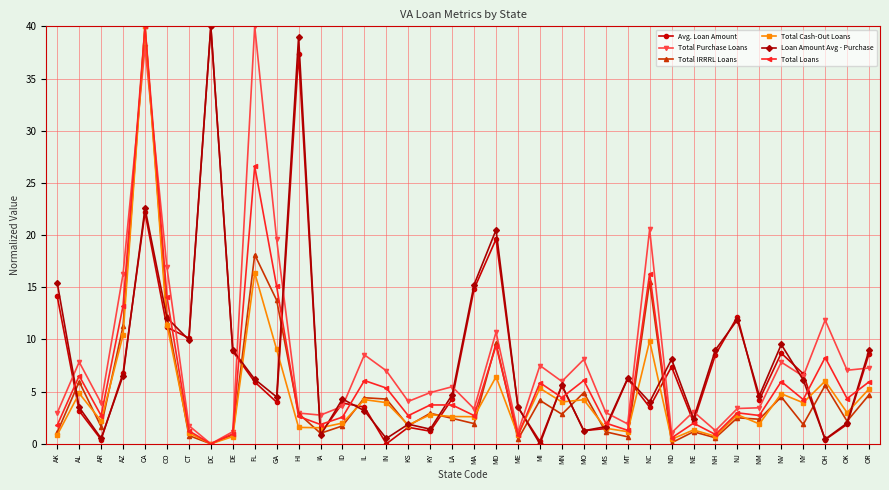

At which label is Total Cash-Out Loans closest to 20?

FL